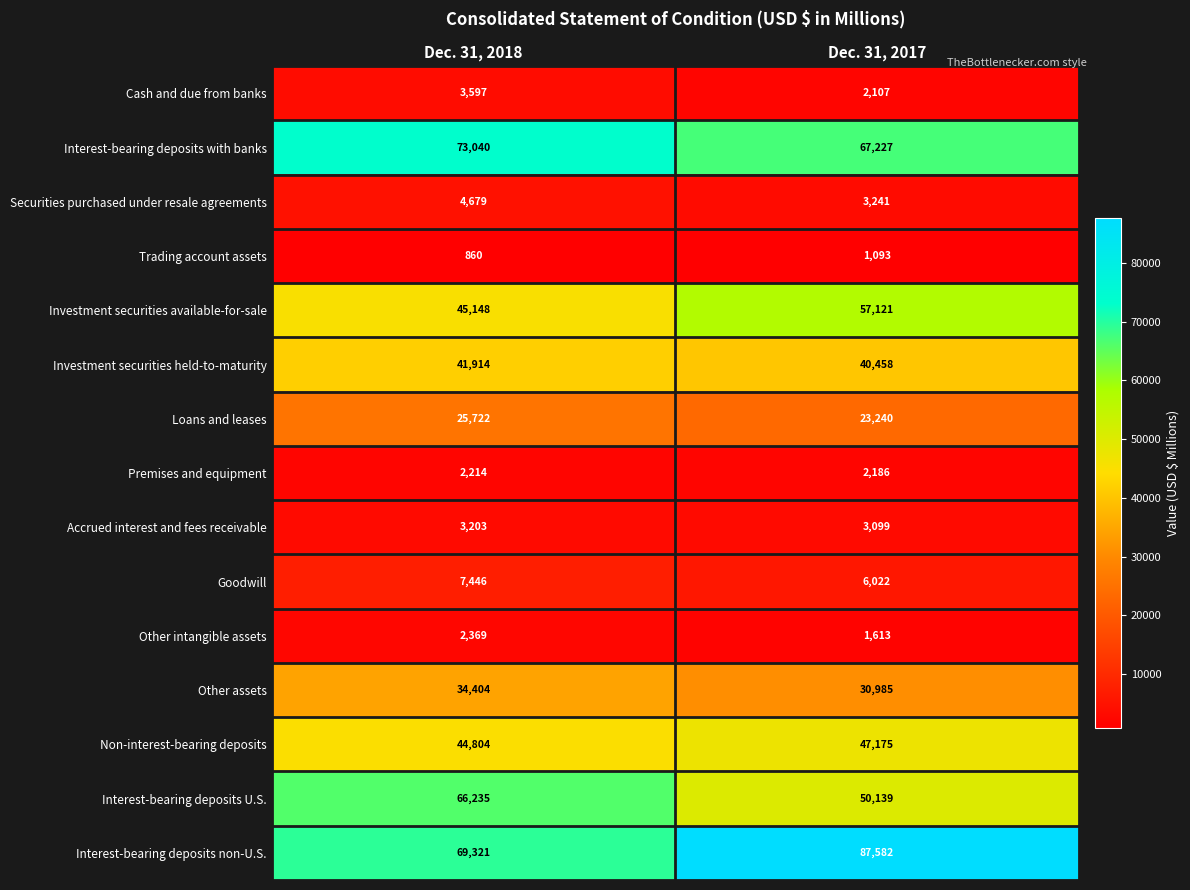

Rank the series by their maximum value, from highest to lowest.

Interest-bearing deposits non-U.S., Interest-bearing deposits with banks, Interest-bearing deposits U.S., Investment securities available-for-sale, Non-interest-bearing deposits, Investment securities held-to-maturity, Other assets, Loans and leases, Goodwill, Securities purchased under resale agreements, Cash and due from banks, Accrued interest and fees receivable, Other intangible assets, Premises and equipment, Trading account assets